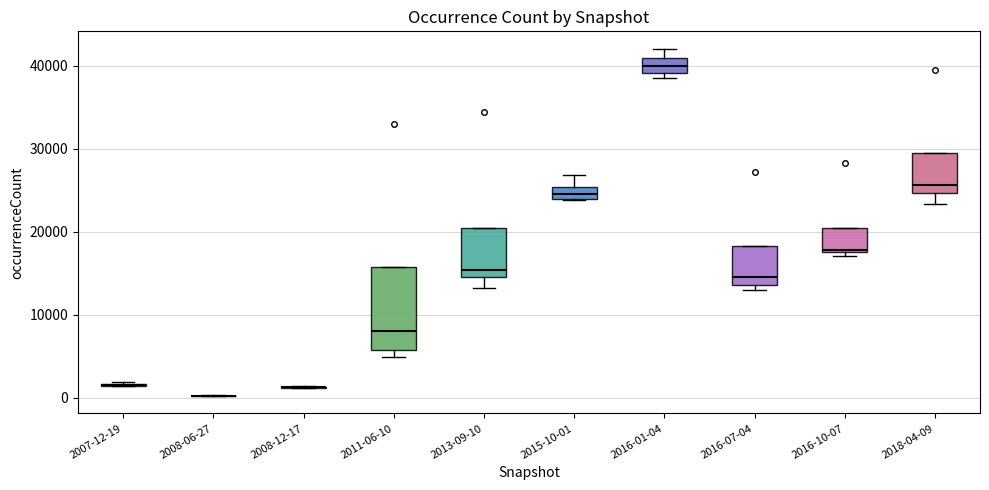

Where is the lower edge of the box for 2016-07-04 on the y-axis? The values are not printed on the chart, so give them approximately, as read against the axis.

14000